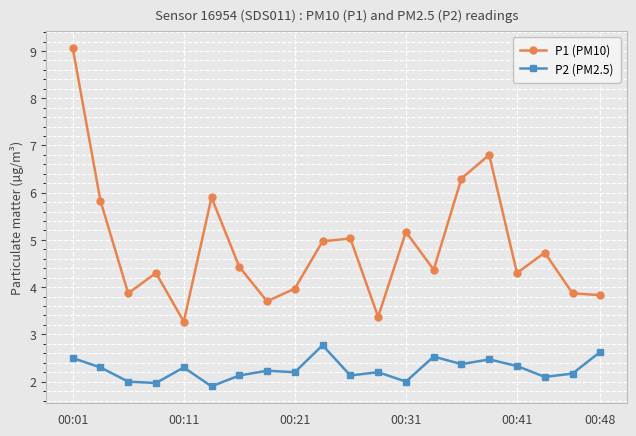

Is this an area chart (filled region under the line)?

No